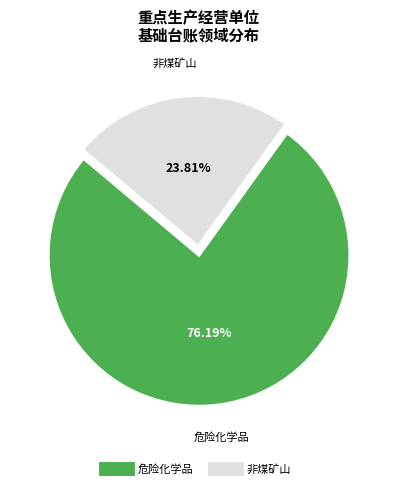

Which slice is the largest?

危险化学品